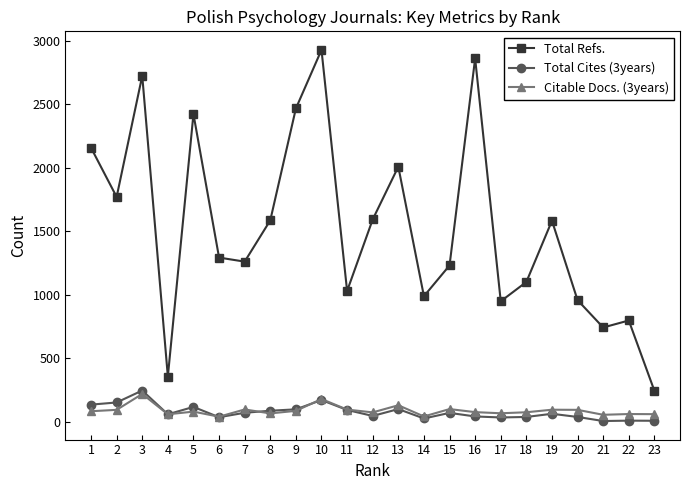

What is the difference between the highest and lowest values at 2?

1675